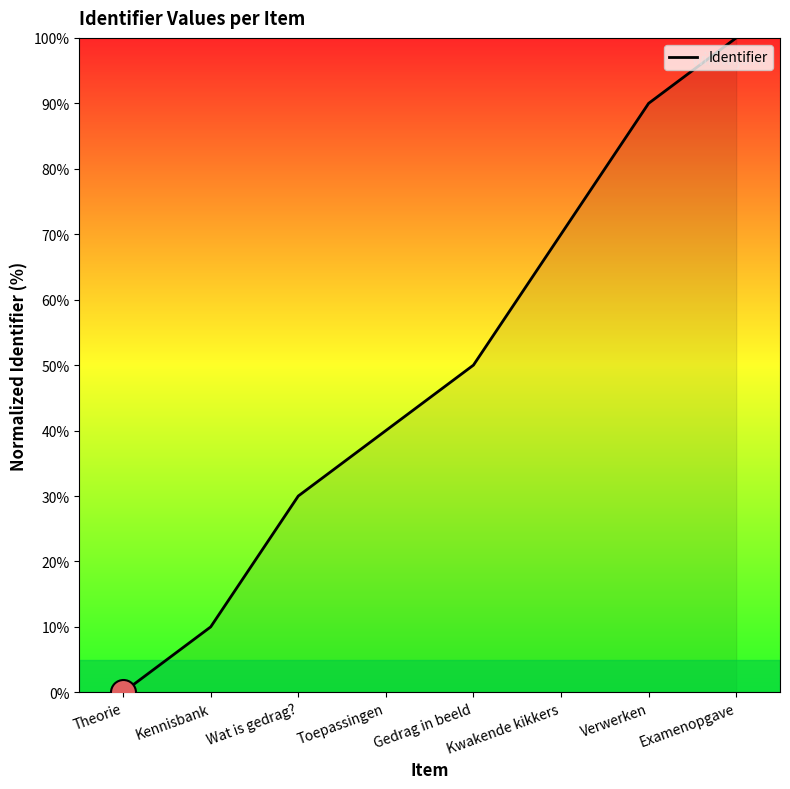

Is it true that the value at Theorie is -67?

False